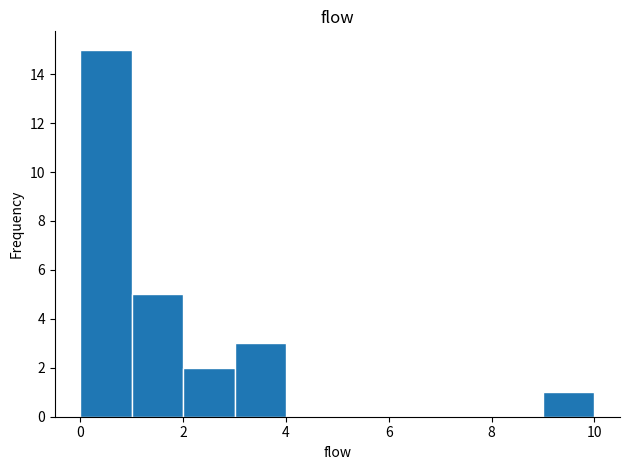

Reading left to right, transcribe this chart: for each bar, give the range it covers on the x-axis and its height. The values are not printed on the chart, so give them approximately, as read against the axis.

0 to 1: 15
1 to 2: 5
2 to 3: 2
3 to 4: 3
4 to 5: 0
5 to 6: 0
6 to 7: 0
7 to 8: 0
8 to 9: 0
9 to 10: 1